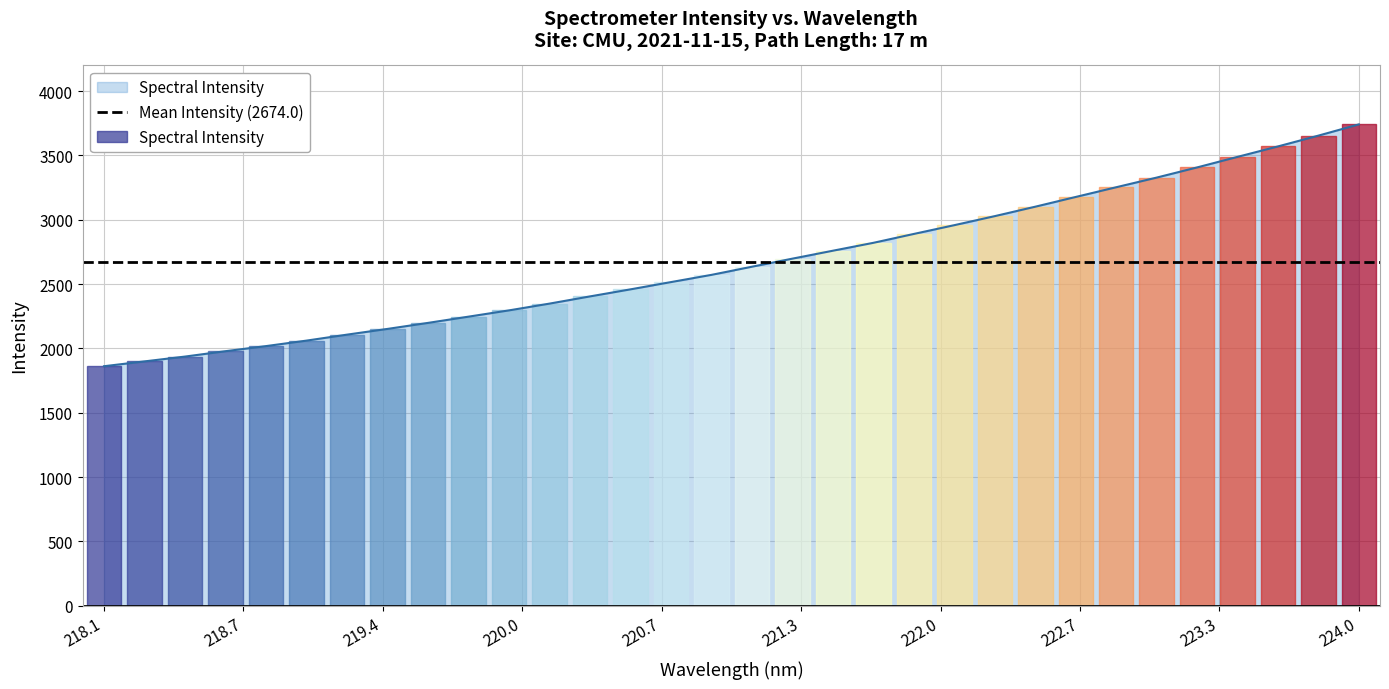

Does the chart contain any negative values?

No